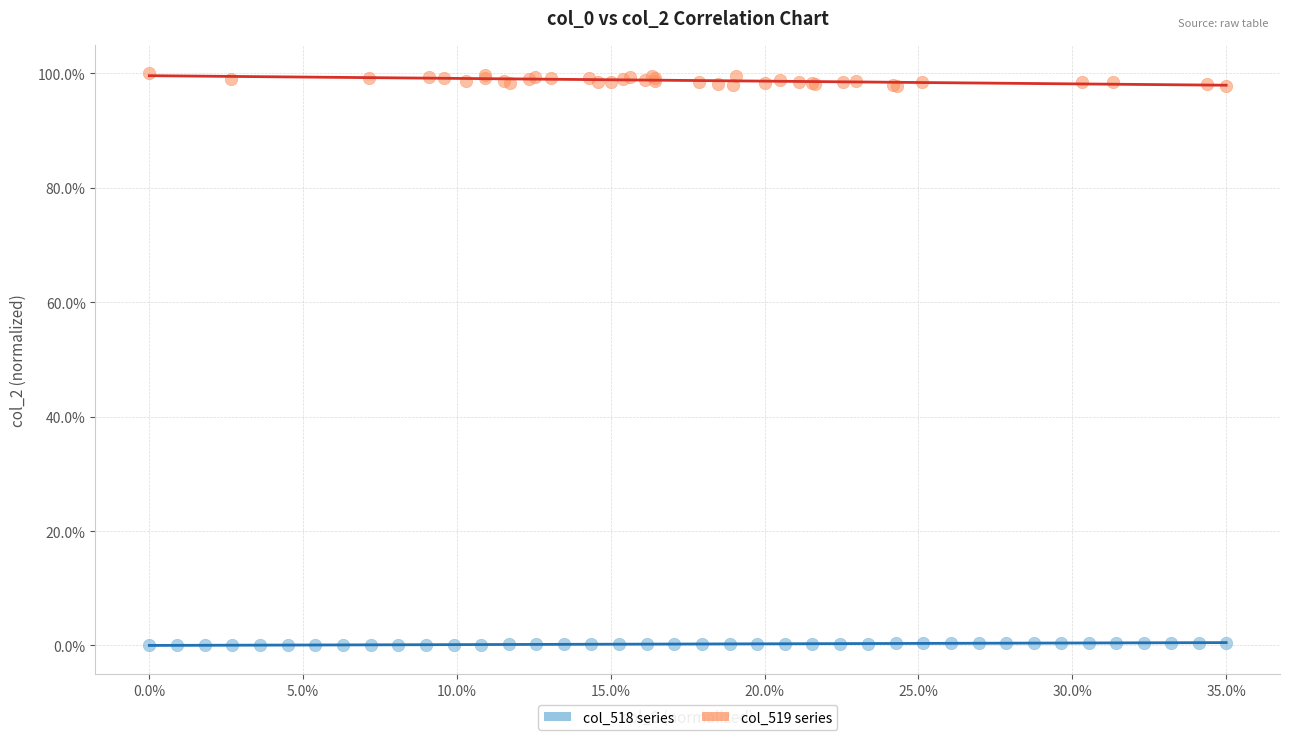

Which series contains the highest Y value?

col_519 series